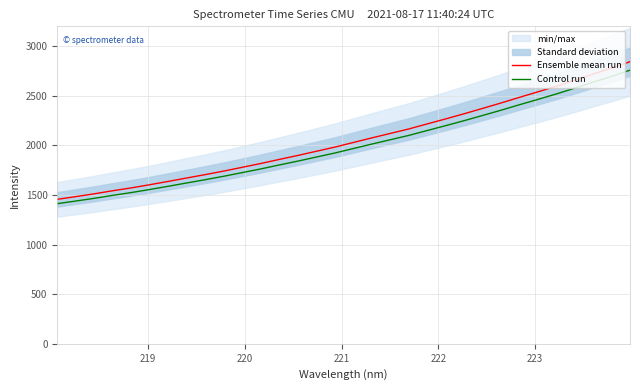

What is the highest value of the Ensemble mean run series?

2843.5